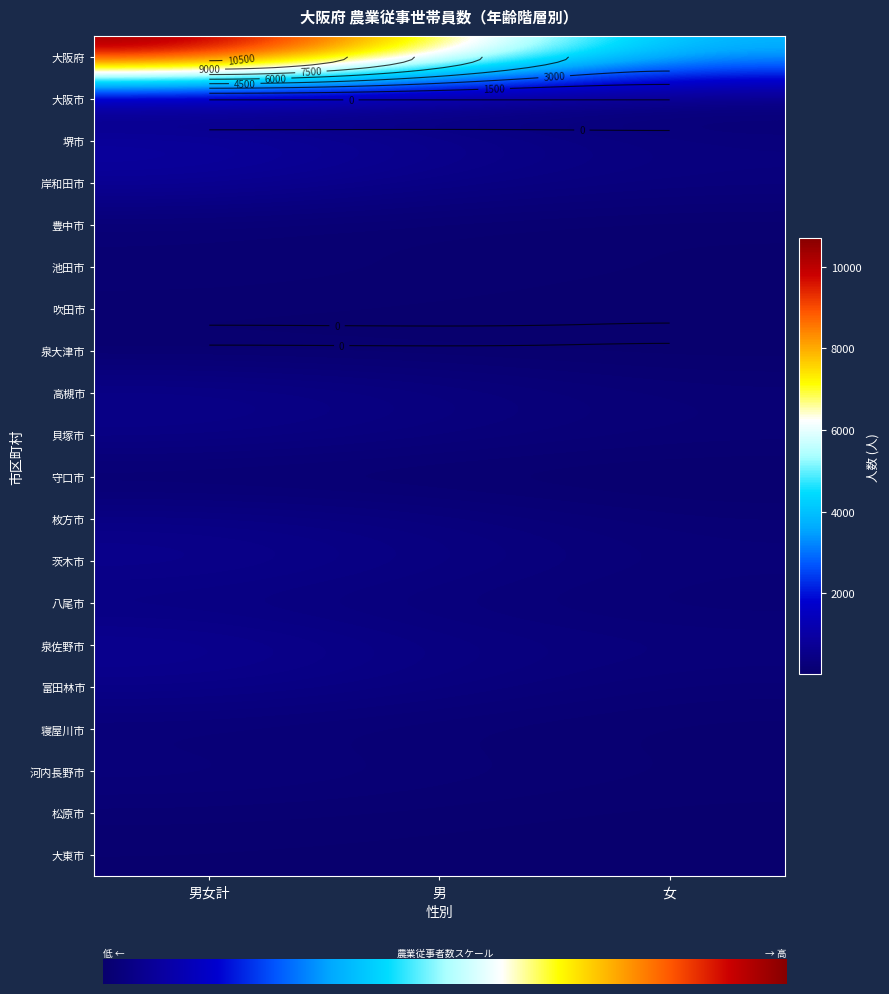

Reading left to right, what are all the values shown in this chart?

大阪府: 男女計=10700	男=6931	女=3769
大阪市: 男女計=164	男=107	女=57
堺市: 男女計=946	男=632	女=314
岸和田市: 男女計=759	男=450	女=309
豊中市: 男女計=116	男=76	女=40
池田市: 男女計=147	男=93	女=54
吹田市: 男女計=62	男=45	女=17
泉大津市: 男女計=33	男=20	女=13
高槻市: 男女計=529	男=360	女=169
貝塚市: 男女計=460	男=289	女=171
守口市: 男女計=42	男=29	女=13
枚方市: 男女計=450	男=313	女=137
茨木市: 男女計=600	男=392	女=208
八尾市: 男女計=343	男=222	女=121
泉佐野市: 男女計=674	男=388	女=286
富田林市: 男女計=494	男=337	女=157
寝屋川市: 男女計=178	男=114	女=64
河内長野市: 男女計=278	男=182	女=96
松原市: 男女計=111	男=77	女=34
大東市: 男女計=46	男=31	女=15